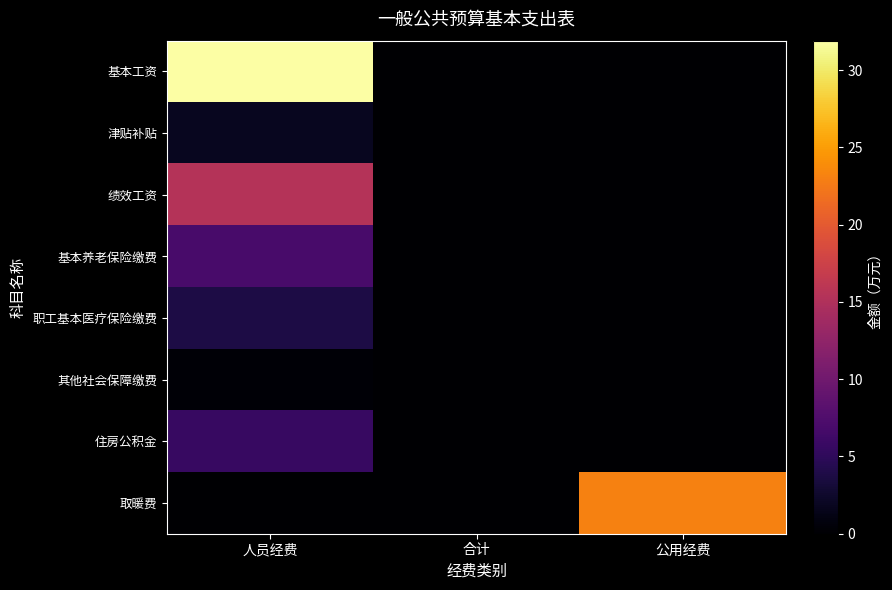

Reading left to right, list all the values displayed in this chart.

基本工资: 人员经费=31.9	合计=0.0	公用经费=0.0
津贴补贴: 人员经费=1.8	合计=0.0	公用经费=0.0
绩效工资: 人员经费=15.4	合计=0.0	公用经费=0.0
基本养老保险缴费: 人员经费=6.9	合计=0.0	公用经费=0.0
职工基本医疗保险缴费: 人员经费=3.8	合计=0.0	公用经费=0.0
其他社会保障缴费: 人员经费=0.3	合计=0.0	公用经费=0.0
住房公积金: 人员经费=5.7	合计=0.0	公用经费=0.0
取暖费: 人员经费=0.0	合计=0.0	公用经费=23.1